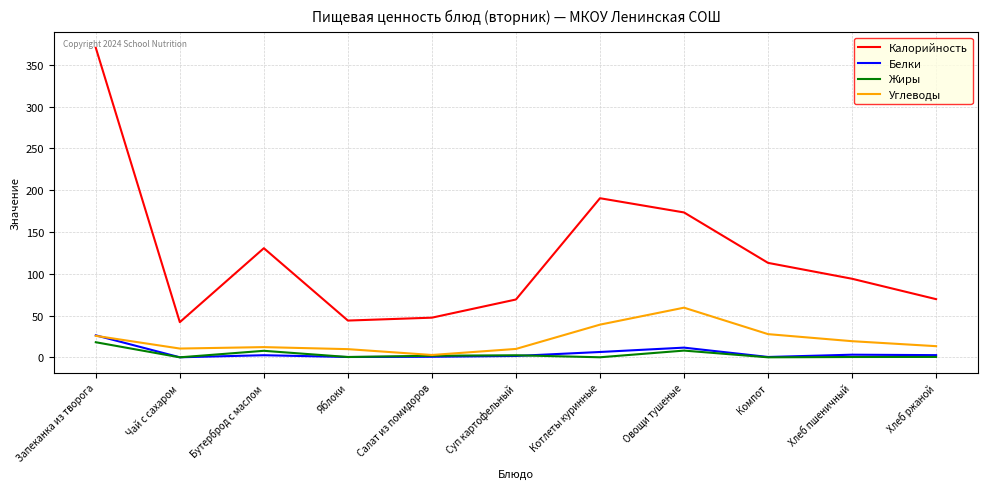

The value of Углеводы at Хлеб ржаной is 13.4. True or false?

True